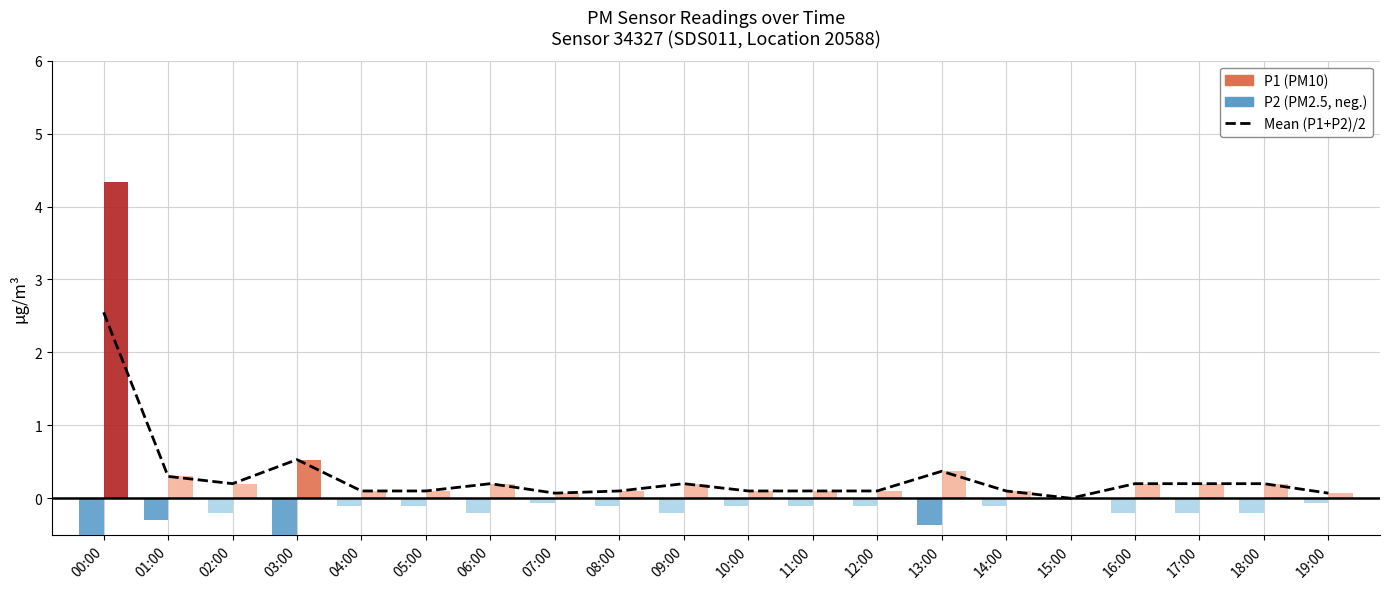

Are the bars horizontal?

No